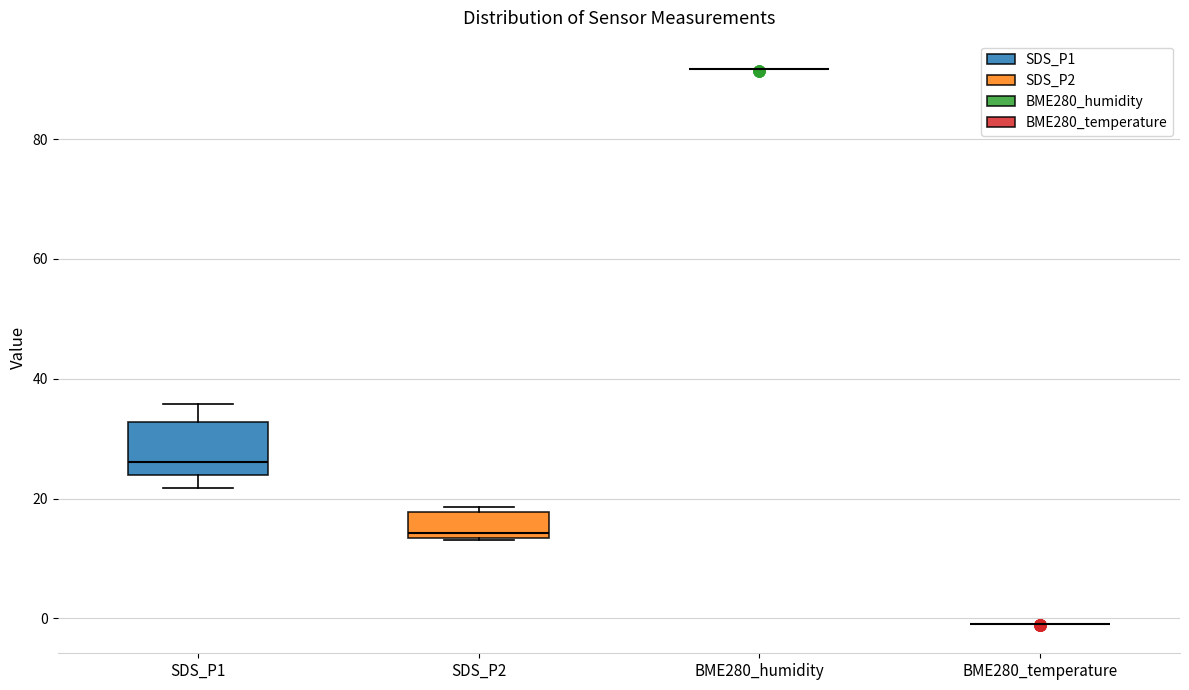

Reading left to right, transcribe this box plot: for each box, give where its median line is, the range the box spans, and where its two whiskers end, as read against the y-axis. The values are not printed on the chart, so give them approximately, as read against the axis.

SDS_P1: median 26, box 24 to 32, whiskers 22 to 36
SDS_P2: median 14 (just above the box's lower edge), box 14 to 18, whiskers 14 to 18 (just above the box's upper edge)
BME280_humidity: box collapsed to a line at 92, whiskers 92 to 92
BME280_temperature: box collapsed to a line at 0, whiskers 0 to 0